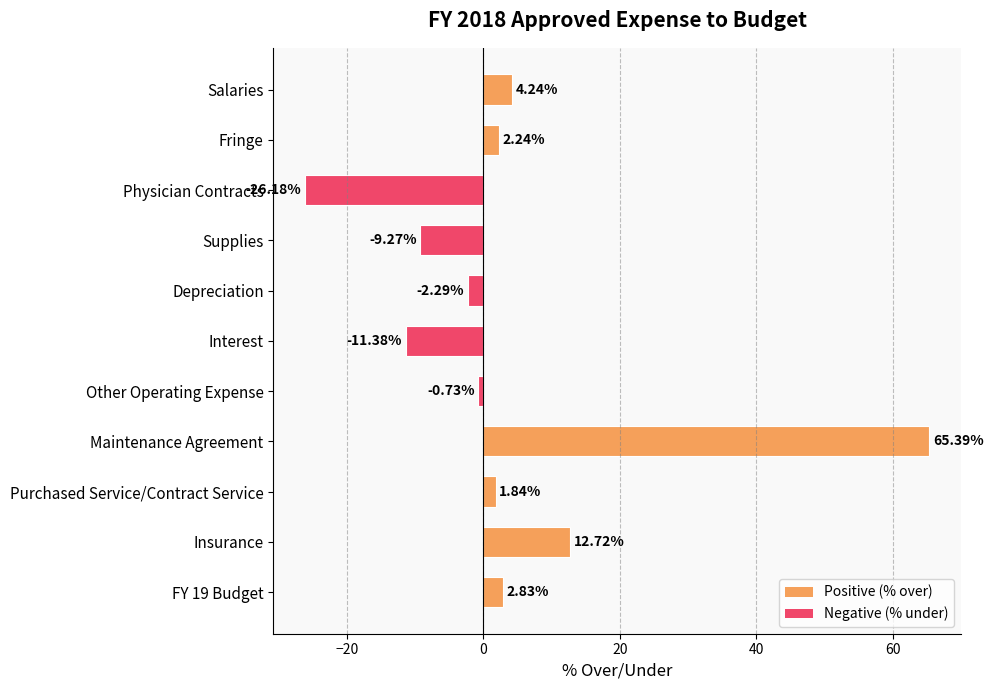

What is the ratio of the value at Fringe to the value at Salaries?

0.5